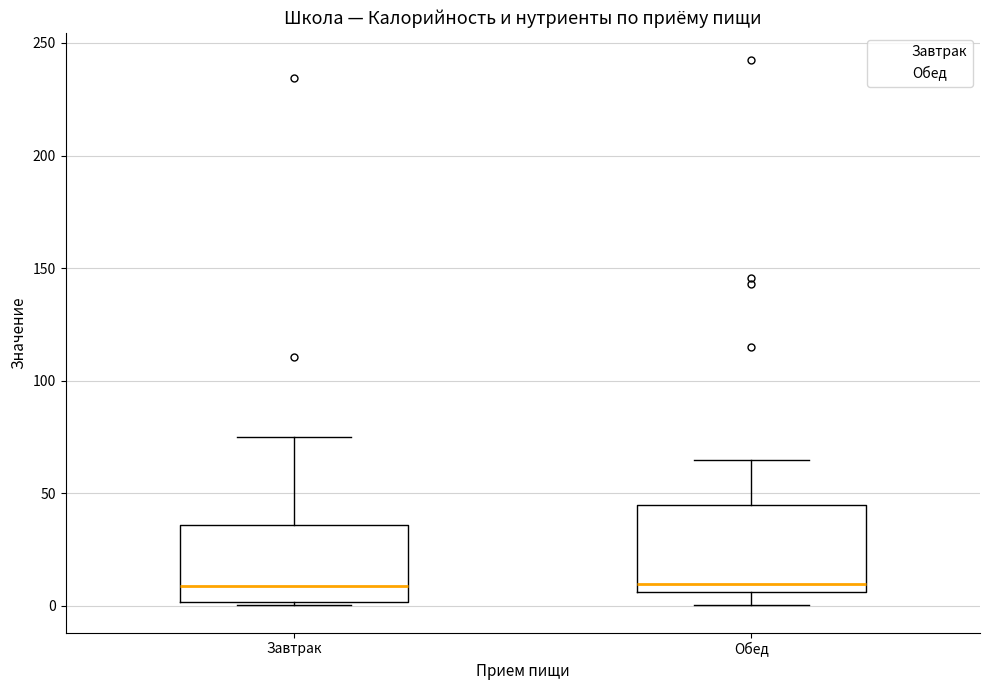

Reading left to right, transcribe this box plot: for each box, give where its median line is, the range the box spans, and where its two whiskers end, as read against the y-axis. The values are not printed on the chart, so give them approximately, as read against the axis.

Завтрак: median 10, box 0 to 35, whiskers 0 (just below the box's lower edge) to 75
Обед: median 10, box 5 to 45, whiskers 0 to 65